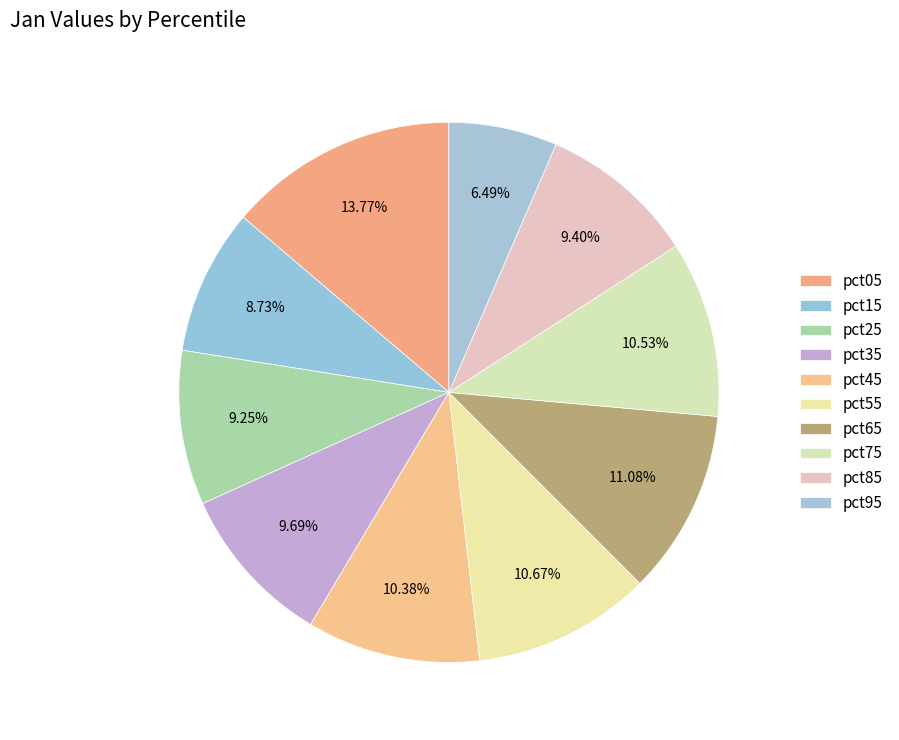

To the nearest percent, what percentage of the pie is pct45?

10%